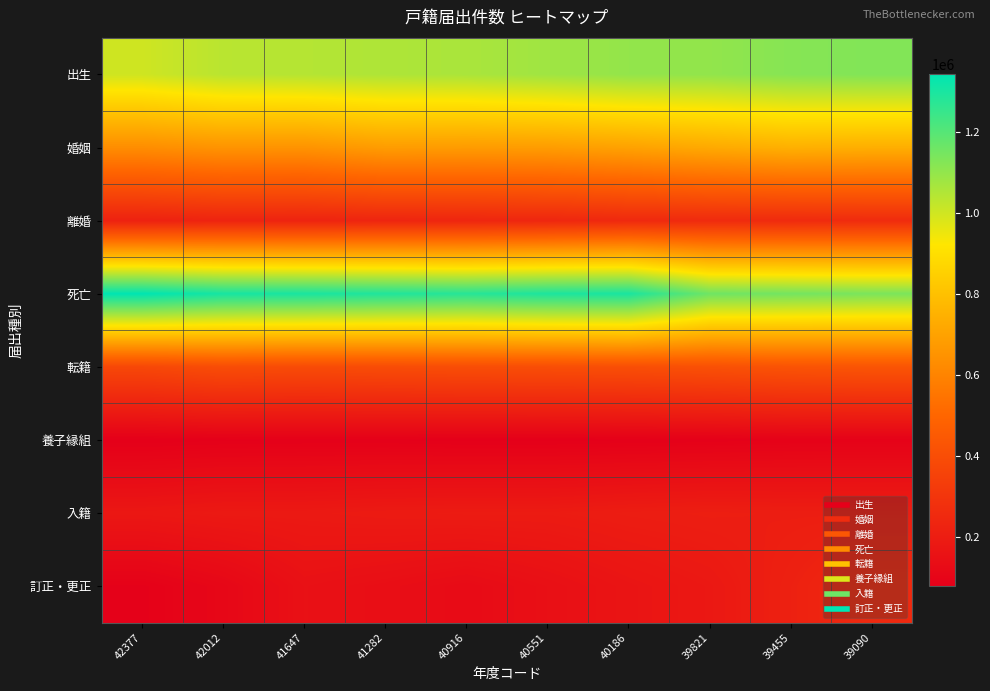

Which series has the largest total across all categories?

死亡